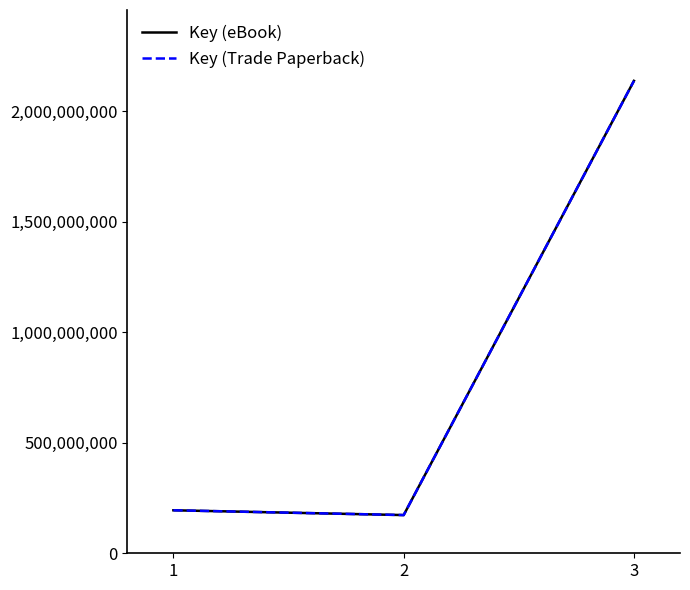

Does the chart display data point markers on the line(s)?

No